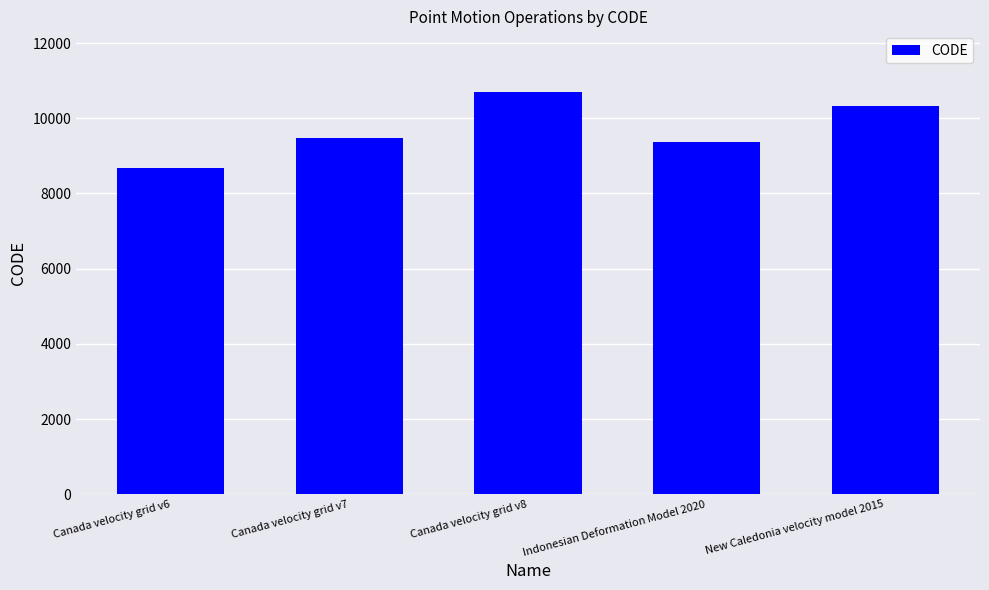

Reading left to right, what are all the values shown in this chart?

Canada velocity grid v6=8676	Canada velocity grid v7=9483	Canada velocity grid v8=10707	Indonesian Deformation Model 2020=9375	New Caledonia velocity model 2015=10323